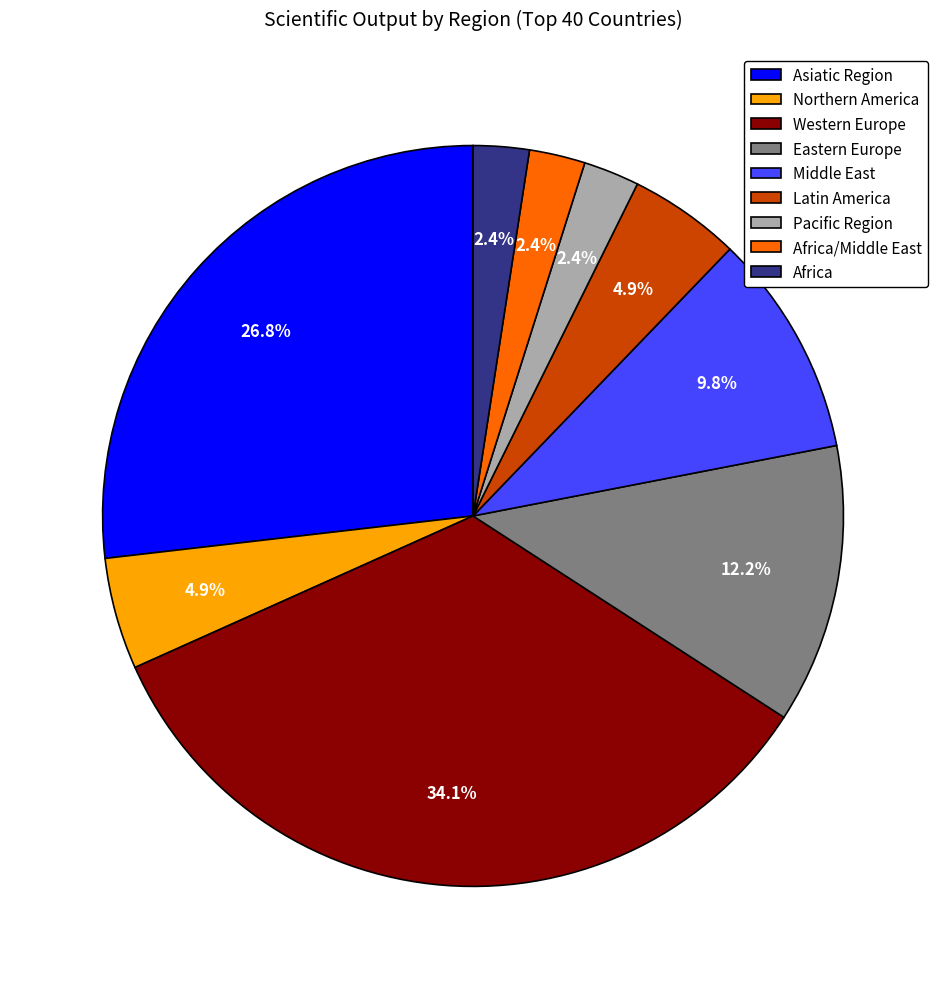

To the nearest percent, what is the difference between the largest and smallest slice percentages?

32%